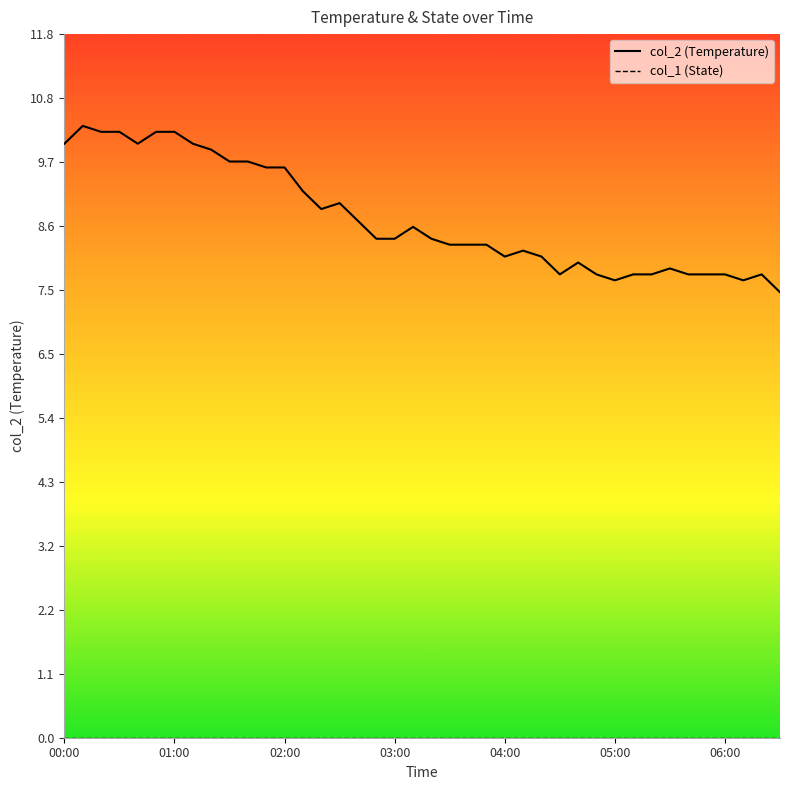

List the series in order of their peak value, lowest first.

col_1, col_2